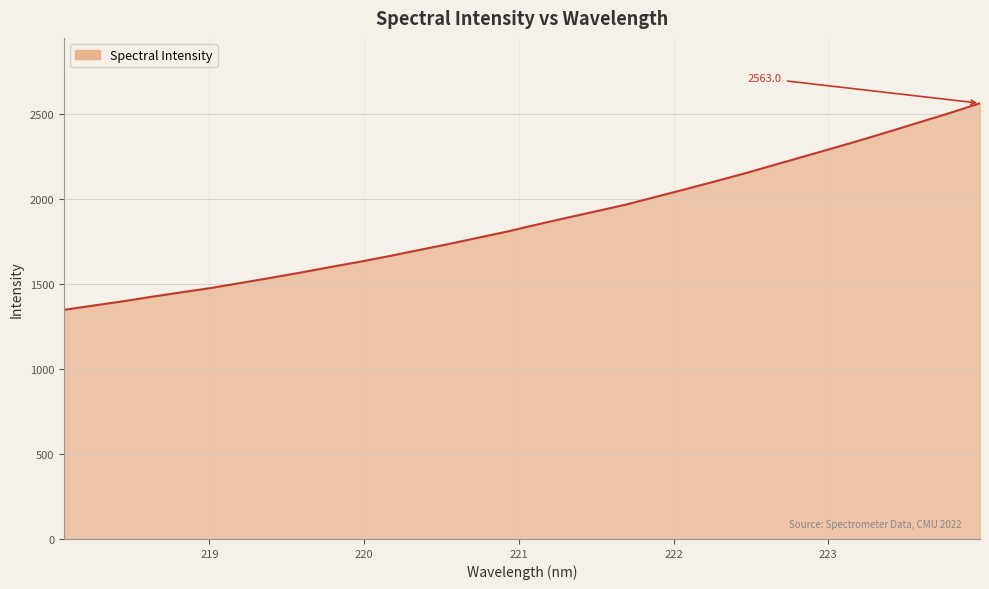

What is the average value?

1873.7